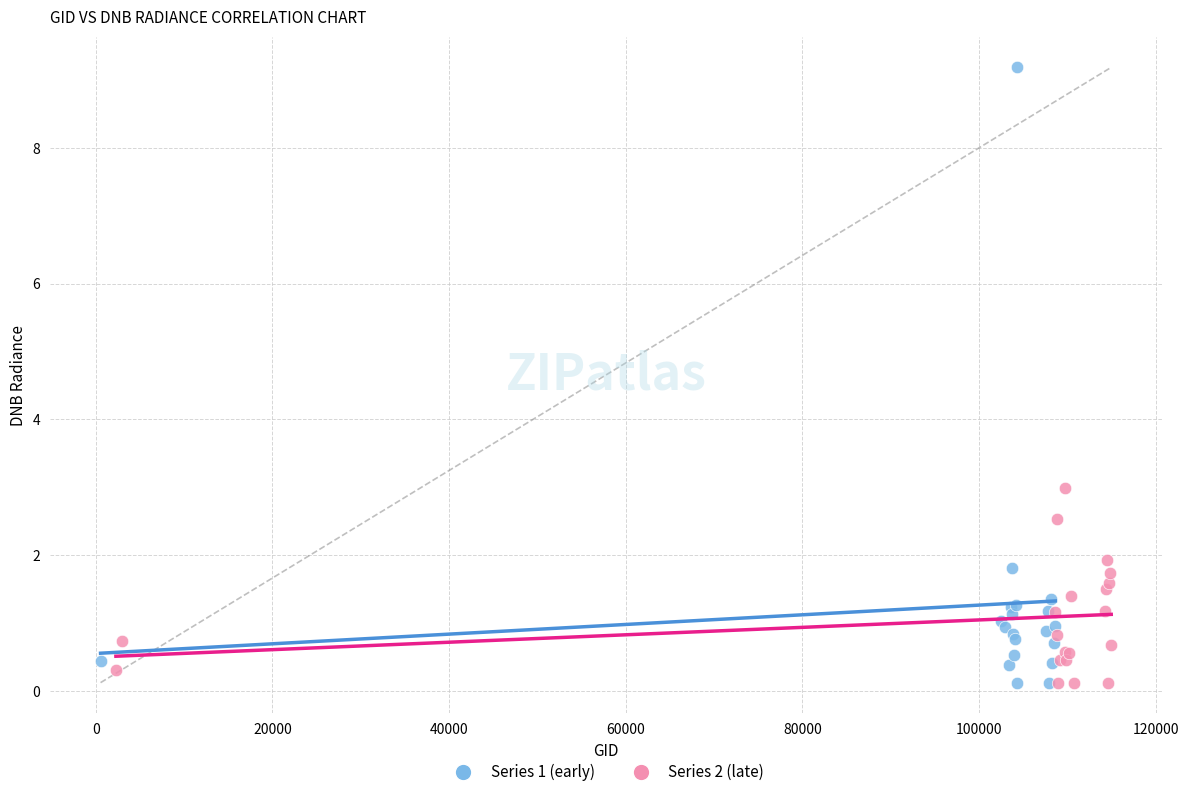

Which series has the widest spread of Y values?

Series 1 (early)